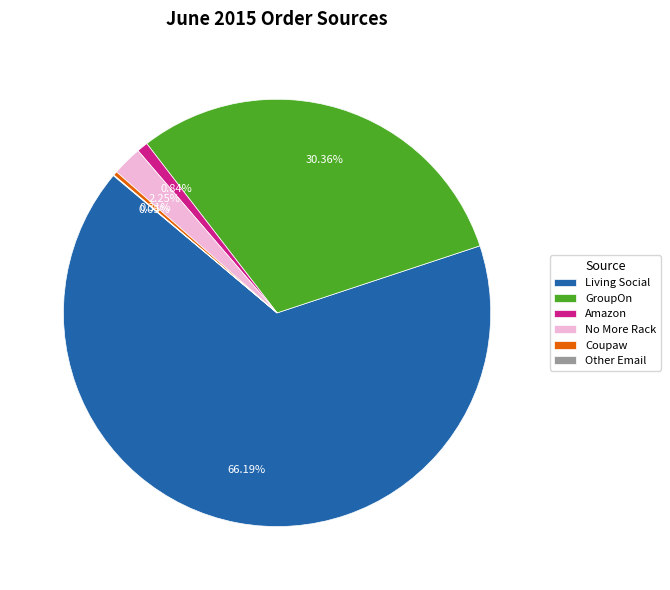

Is there any slice that represents more than half of the pie?

Yes